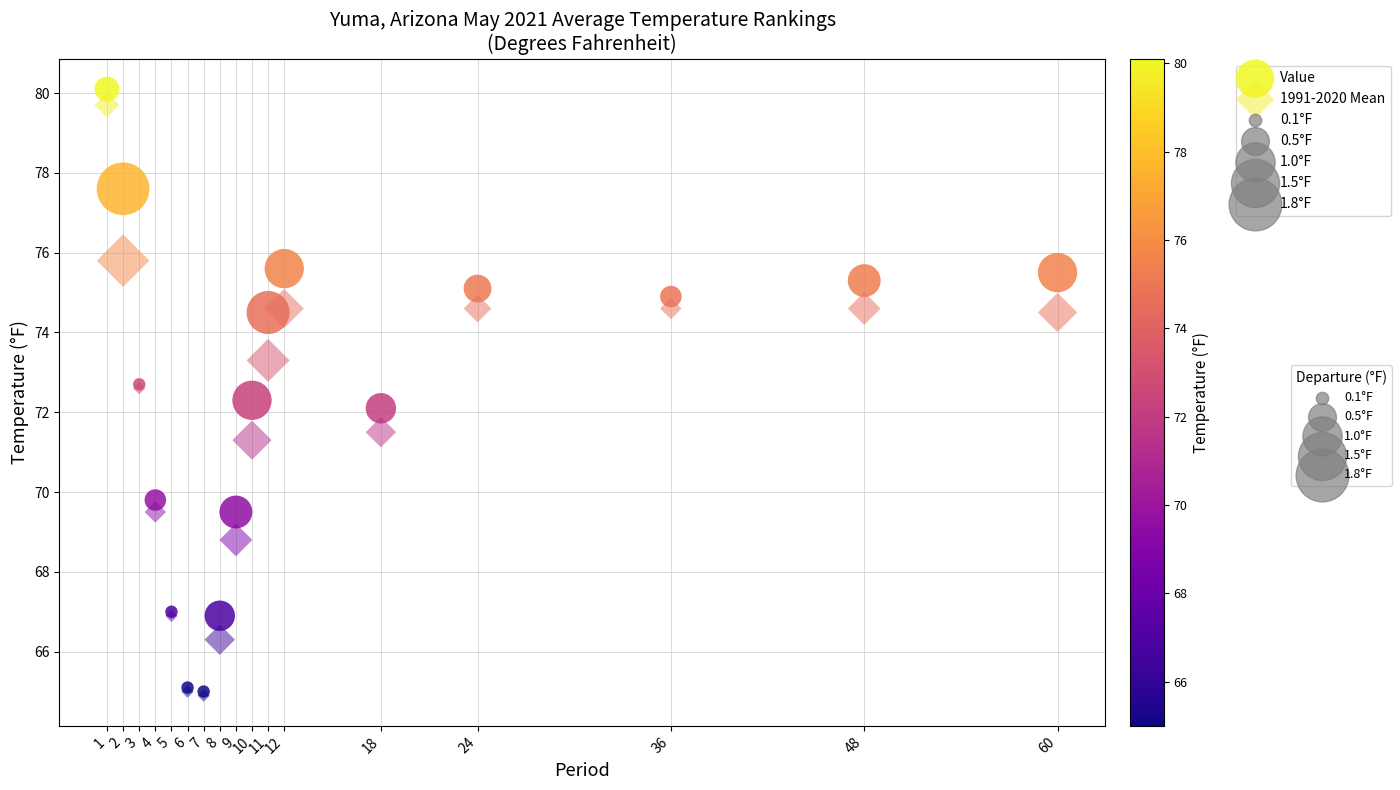

Which series has the widest spread of Y values?

Value